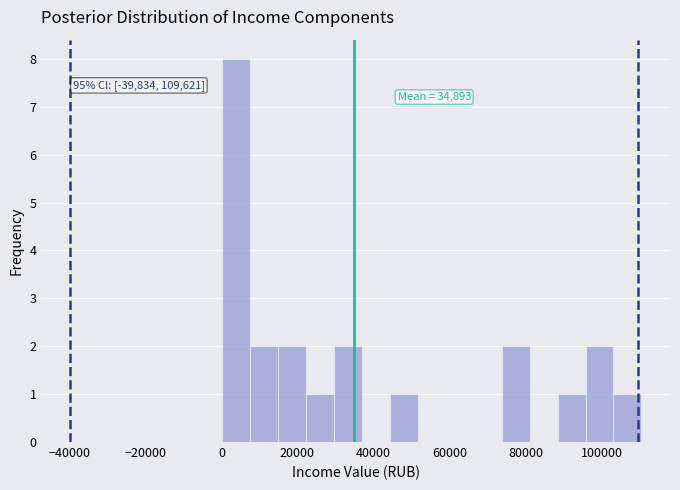

Around what value on the x-axis is the tallest bar? Give the approximate position of its centre, as read against the axis.

4000